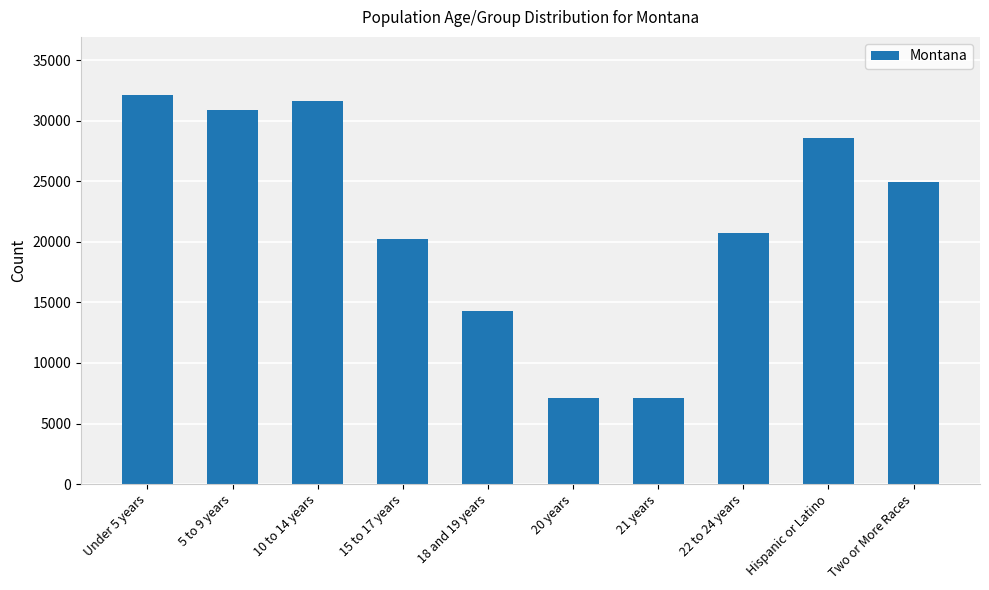

How many values are below 24976?

5